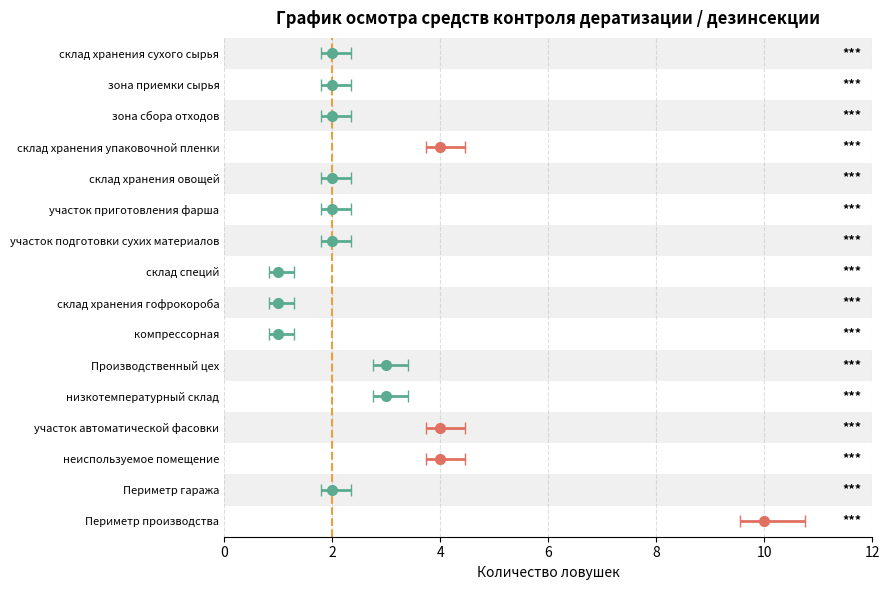

What is the difference between the second highest and minimum values?

3